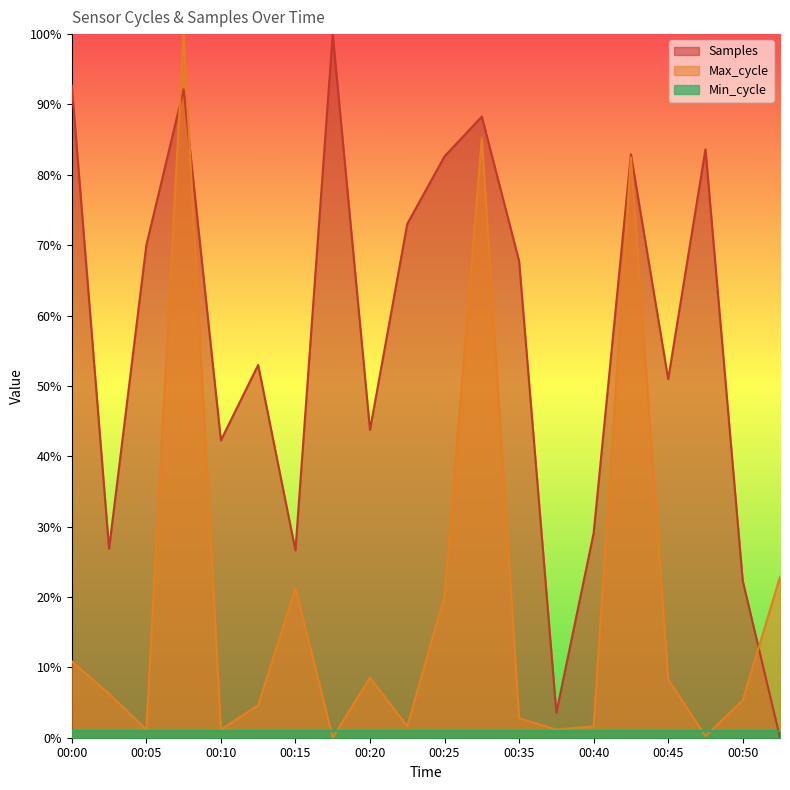

Does the chart display data point markers on the line(s)?

No